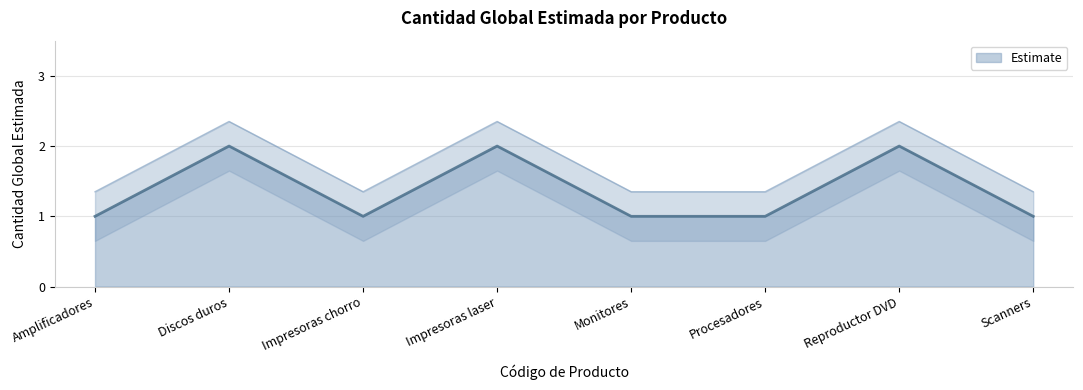

What is the difference between the maximum and minimum values?

1